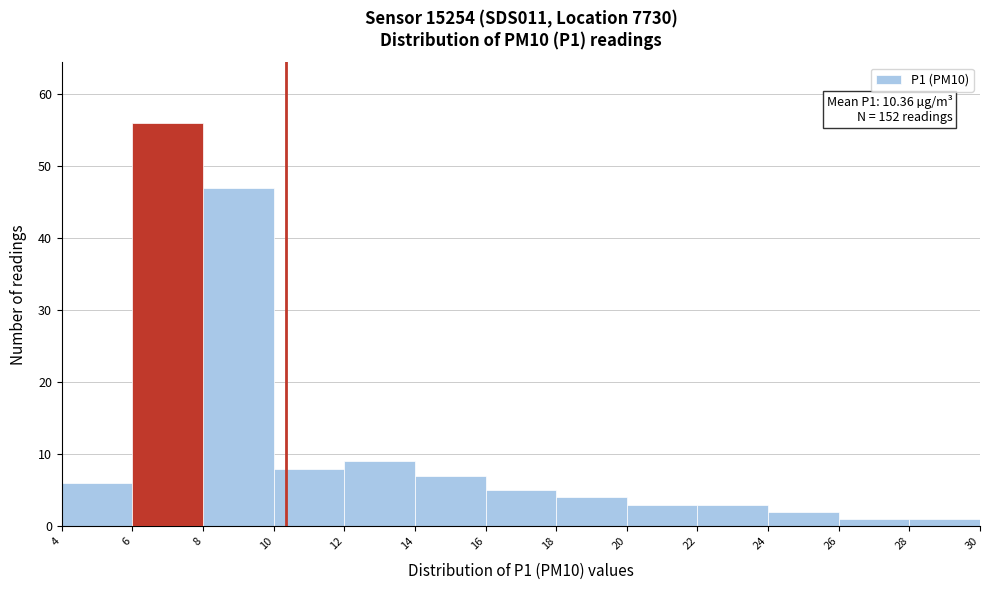

Which range on the x-axis has the tallest bar?

6 to 8